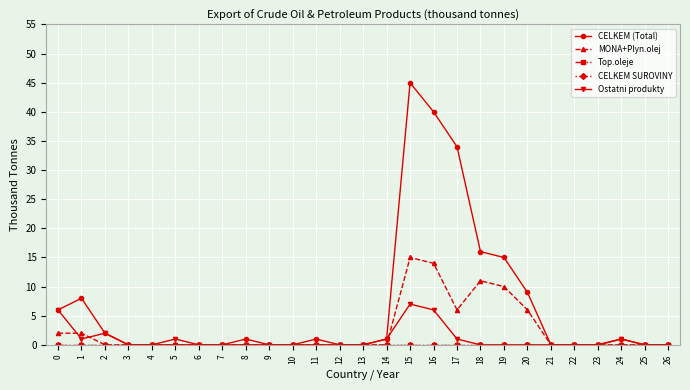

Does the chart have visible grid lines?

Yes